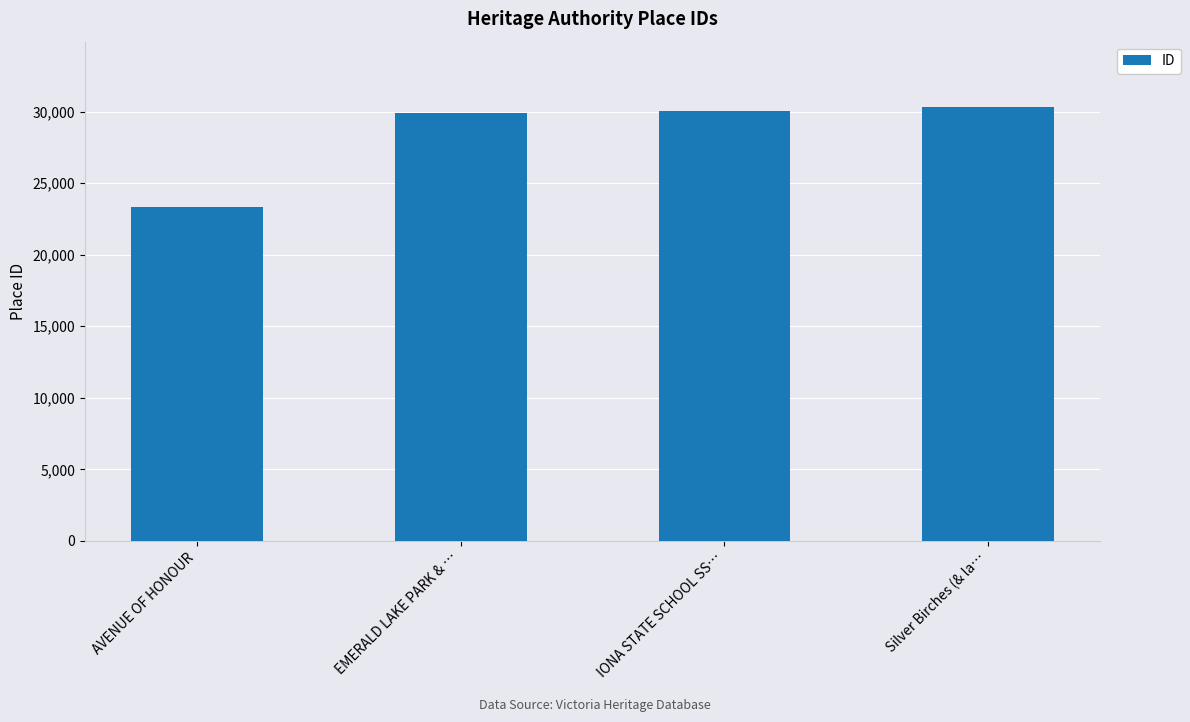

Does the chart contain stacked bars?

No